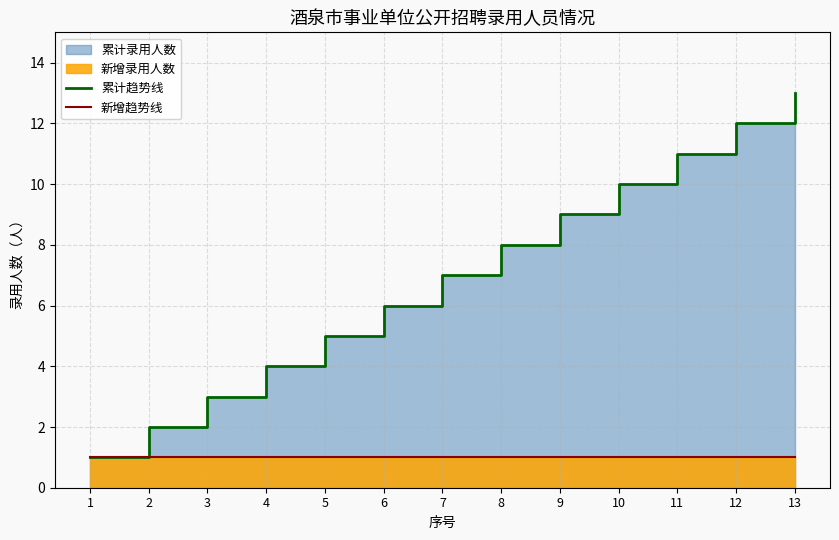

What is the value of the 新增趋势线 point at the 9th from the left?

1